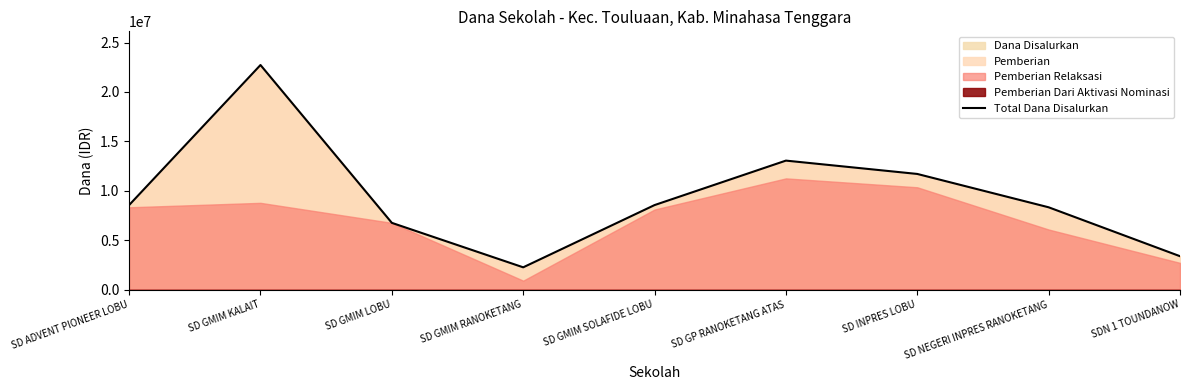

What is the difference between the maximum and minimum values?

20475000